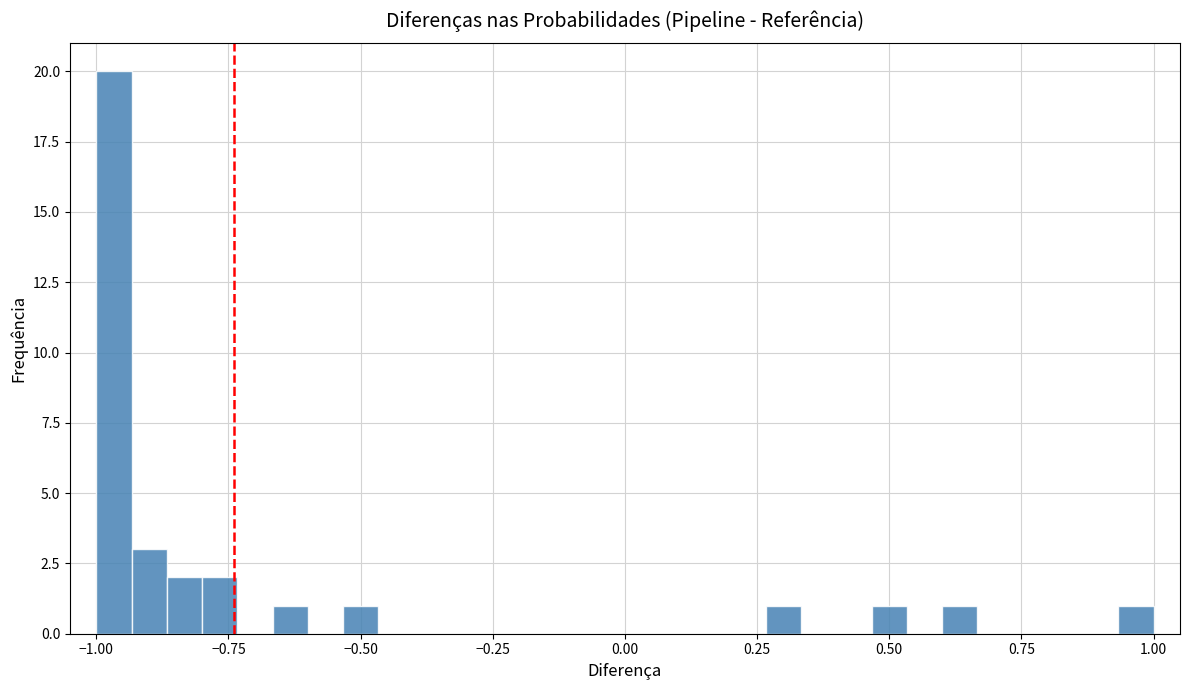

Read against the x-axis, roughly where is the centre of the tallest bar?

-0.95